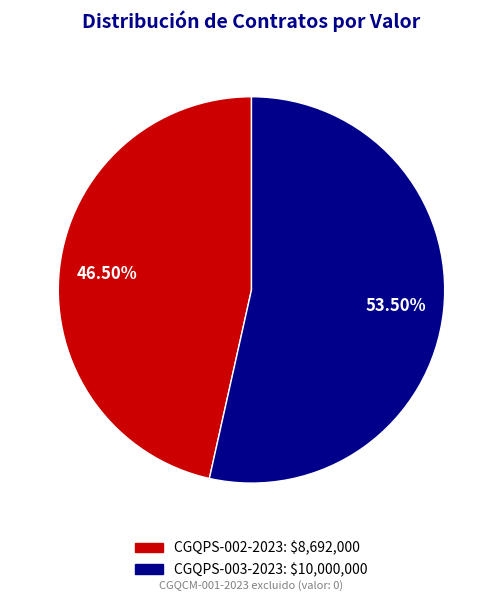

Is it true that CGQPS-002-2023 is 35% of the pie?

False